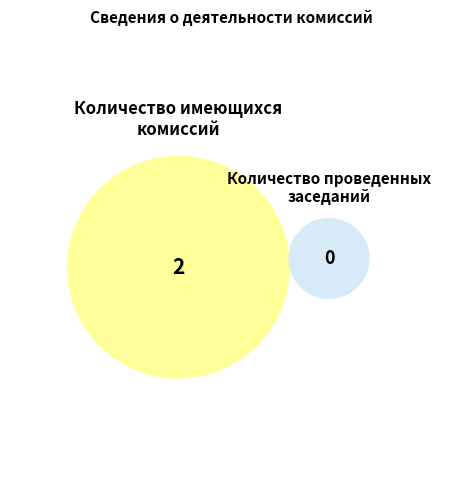

Which slice is the largest?

Количество имеющихся комиссий